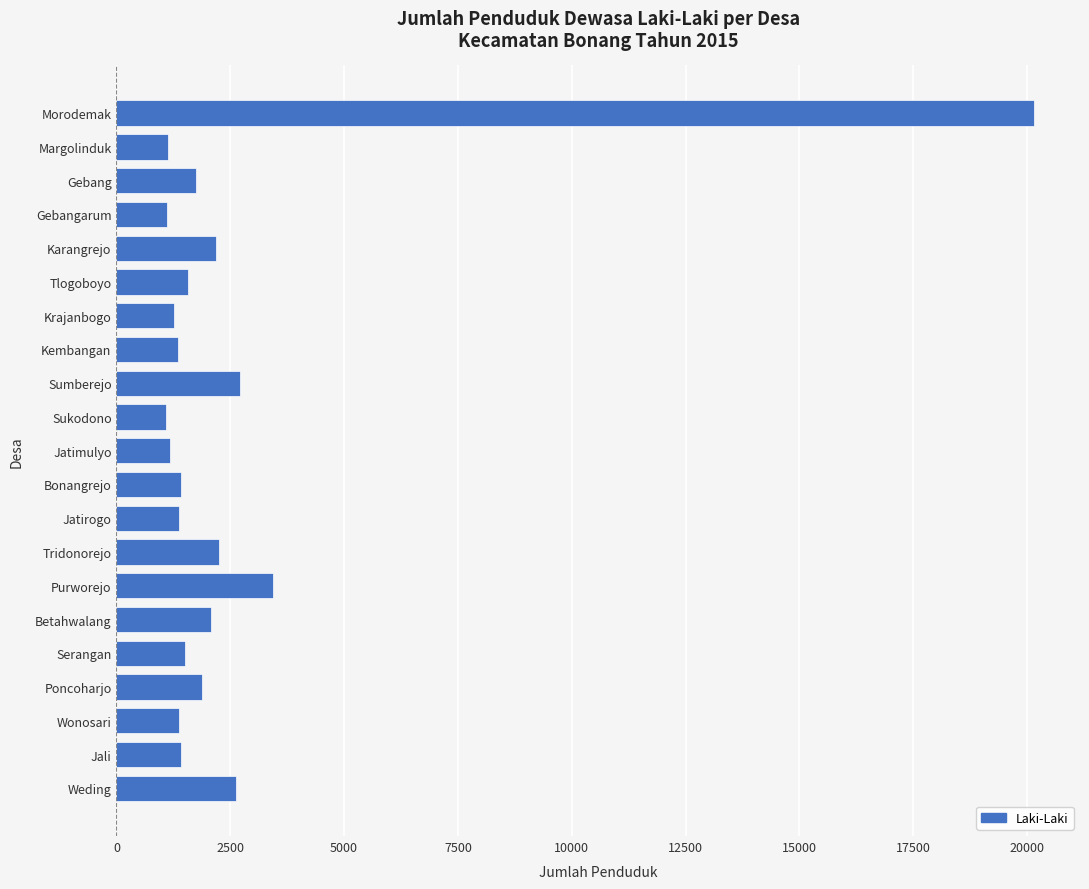

What is the label of the 10th bar from the top?

Sukodono